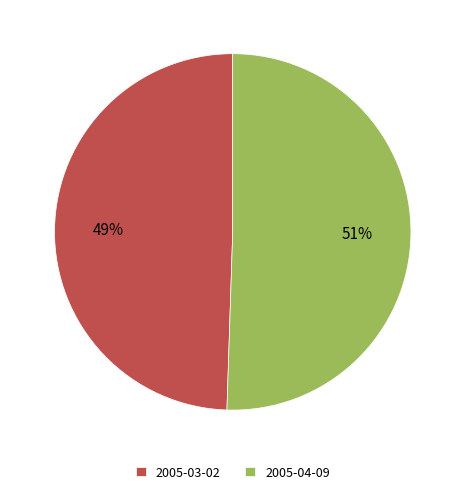

Is there a majority slice in this chart?

Yes